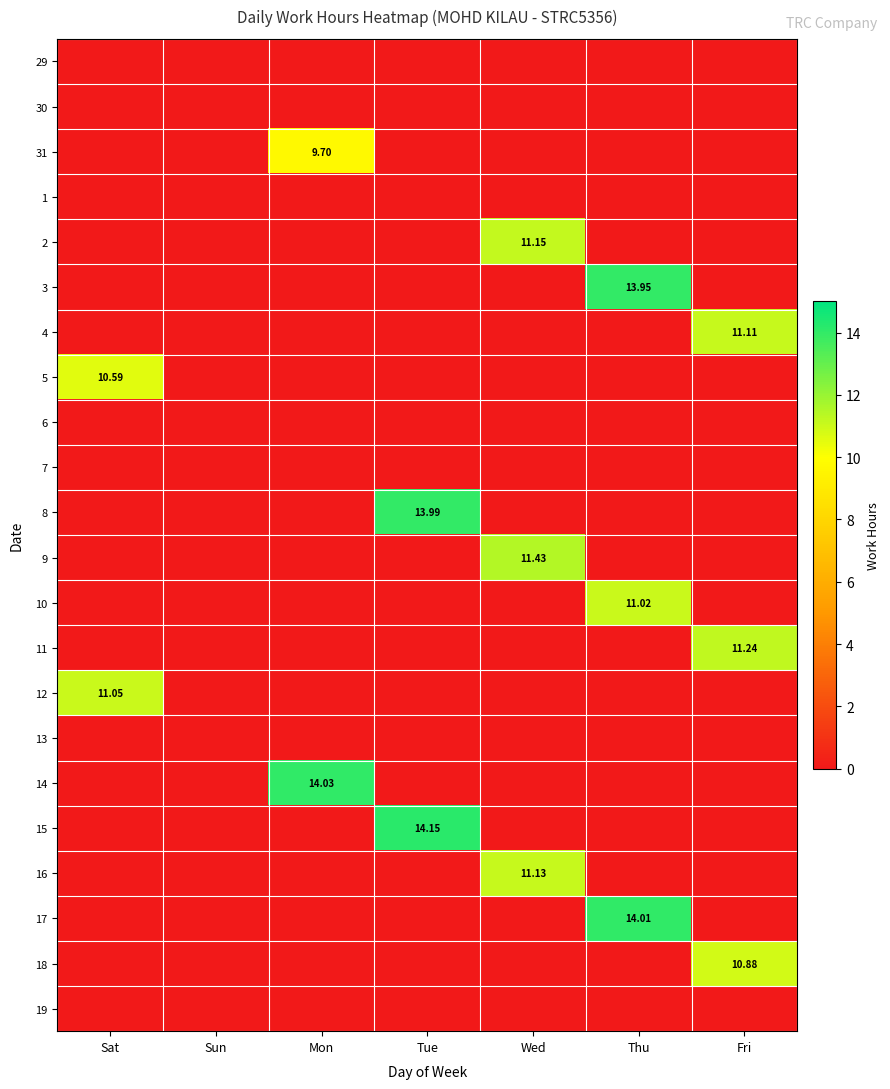

List the labels in order of 5 value, largest first.

Sat, Sun, Mon, Tue, Wed, Thu, Fri